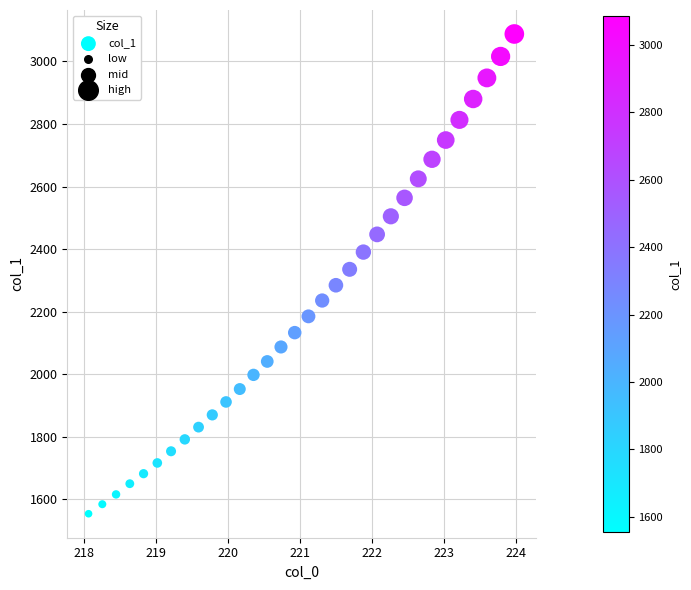

What is the range of X values (max minus min)?

5.9